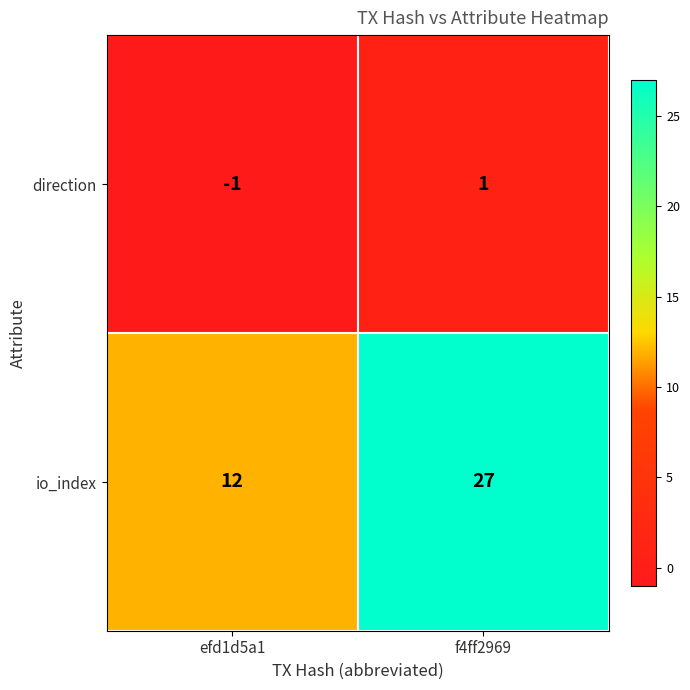

Which series has the largest range (max minus min)?

io_index